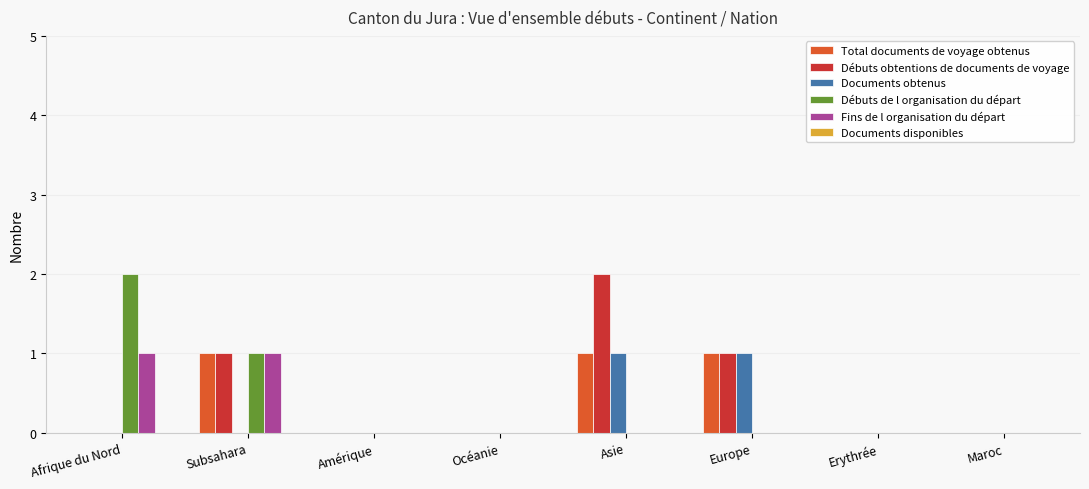

Is the value of Documents obtenus at Maroc greater than the value of Total documents de voyage obtenus at Europe?

No